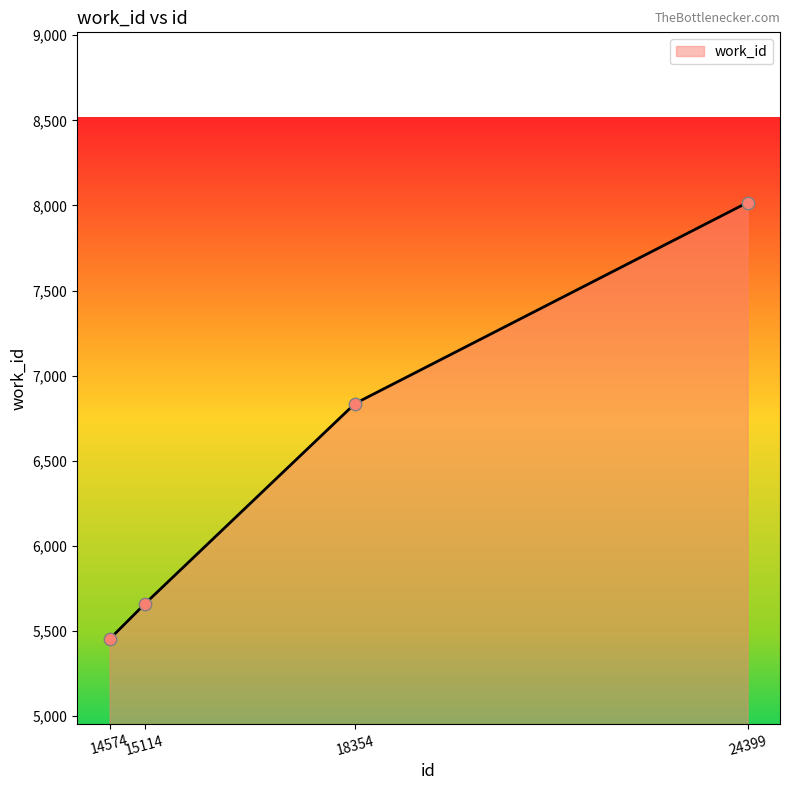

Approximately how many times larger is the value at 24399 compared to 14574?

1.5